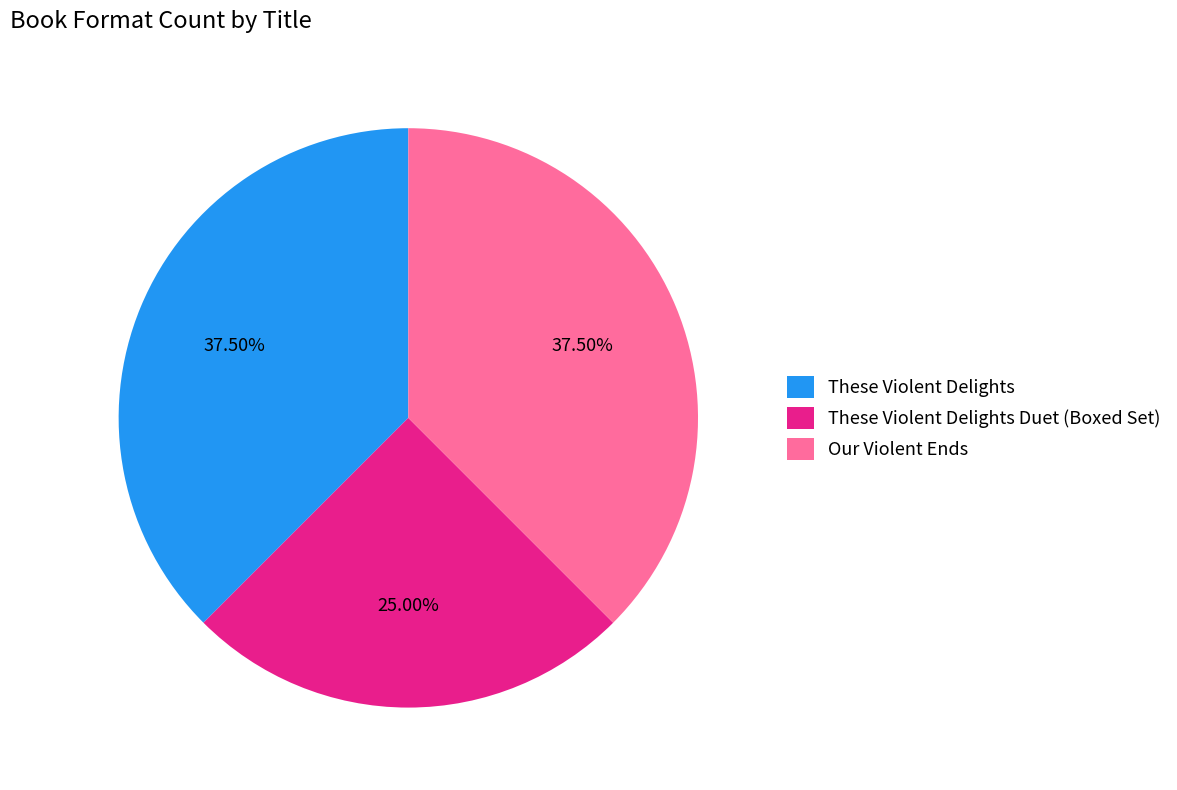

Combined, do Our Violent Ends and These Violent Delights Duet (Boxed Set) account for over 50%?

Yes